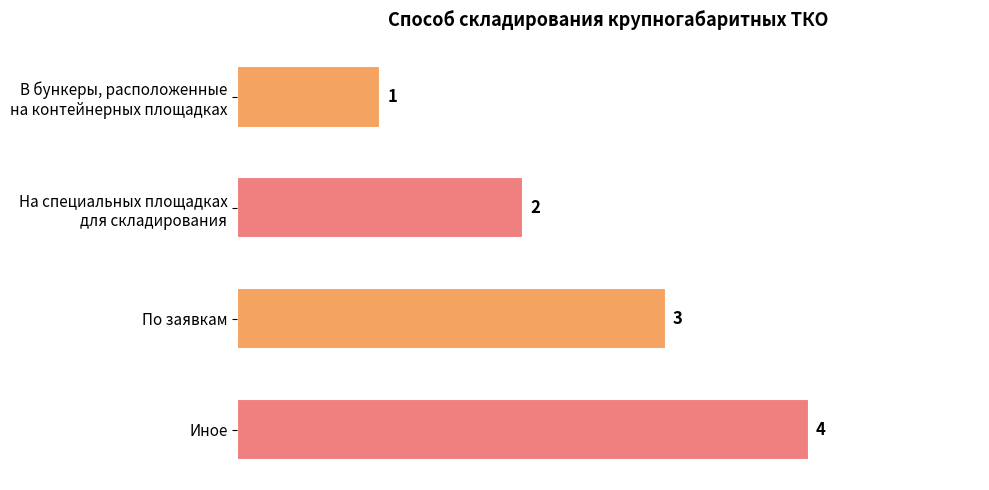

What is the approximate value at По заявкам?

3